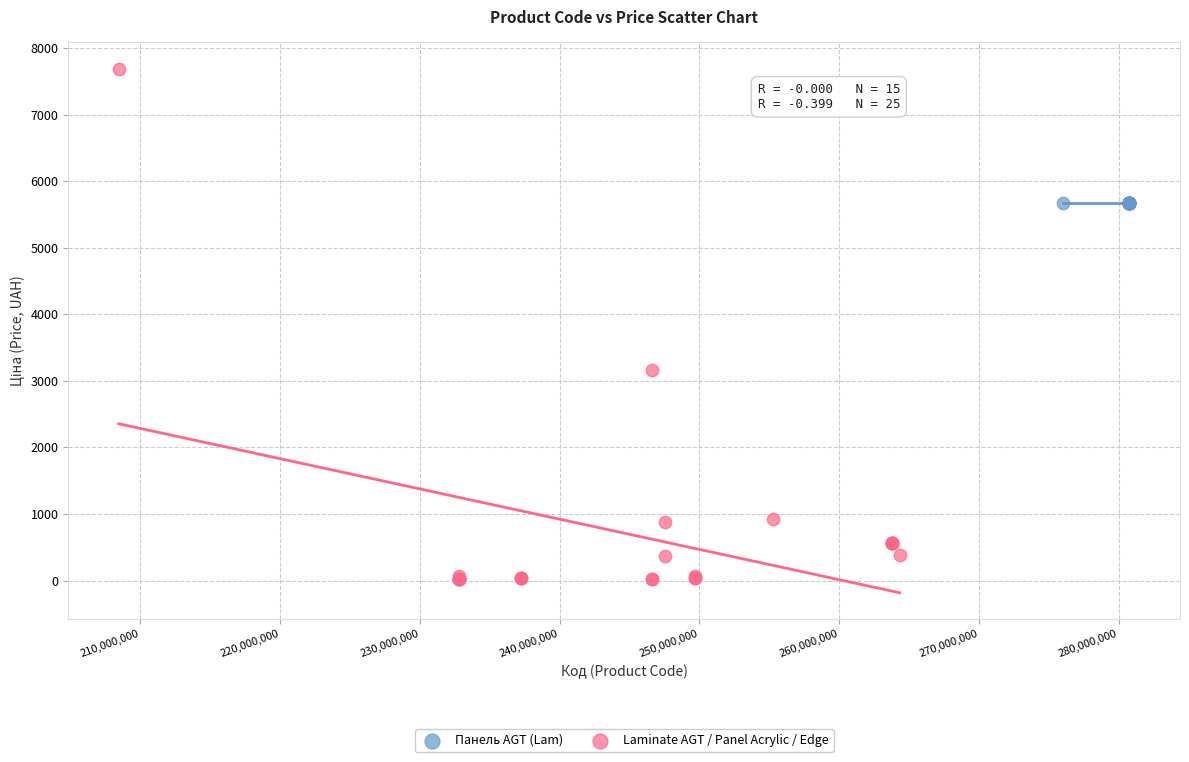

Which series reaches the minimum Y coordinate?

Laminate AGT / Panel Acrylic / Edge